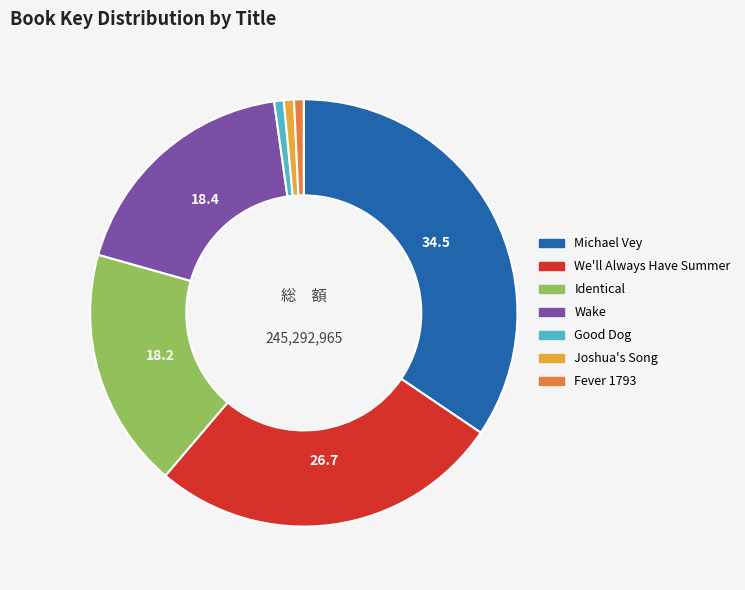

Is the sum of Identical and We'll Always Have Summer greater than half?

No